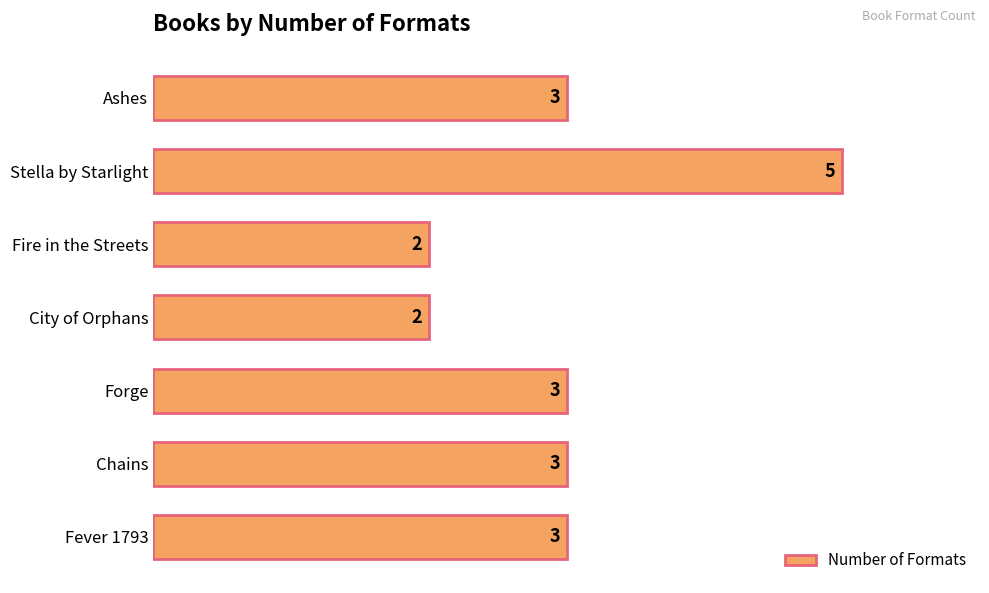

Count the number of data series in this chart.

1